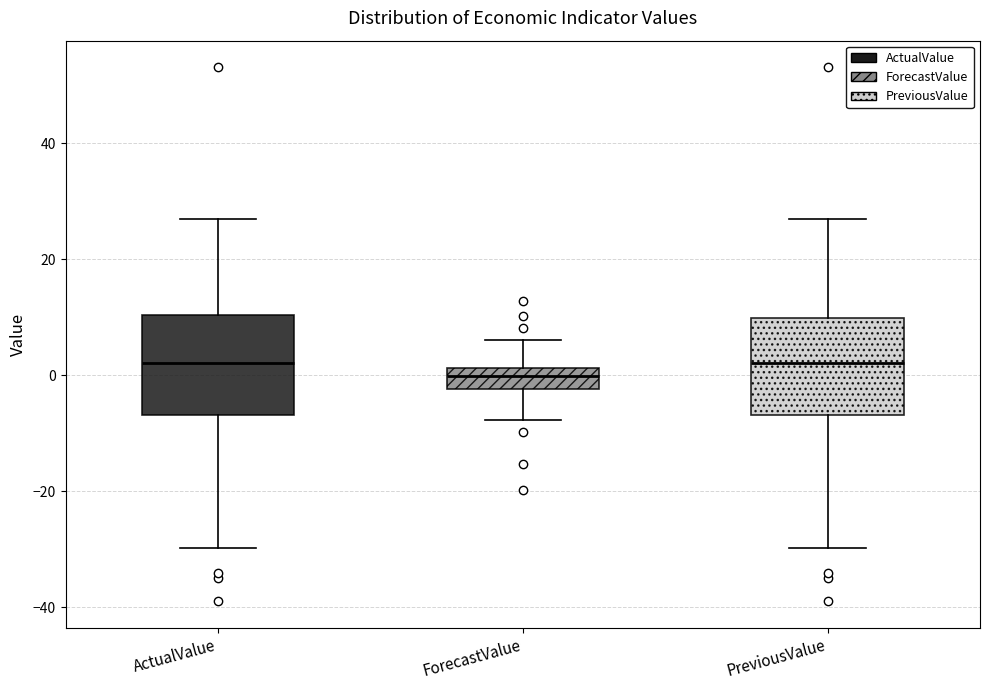

Reading left to right, read every box against the y-axis: the position of its median line, the range the box covers, and the ends of its whiskers. The values are not printed on the chart, so give them approximately, as read against the axis.

ActualValue: median 2, box -6 to 10, whiskers -30 to 28
ForecastValue: median 0, box -2 to 2, whiskers -8 to 6
PreviousValue: median 2, box -6 to 10, whiskers -30 to 28